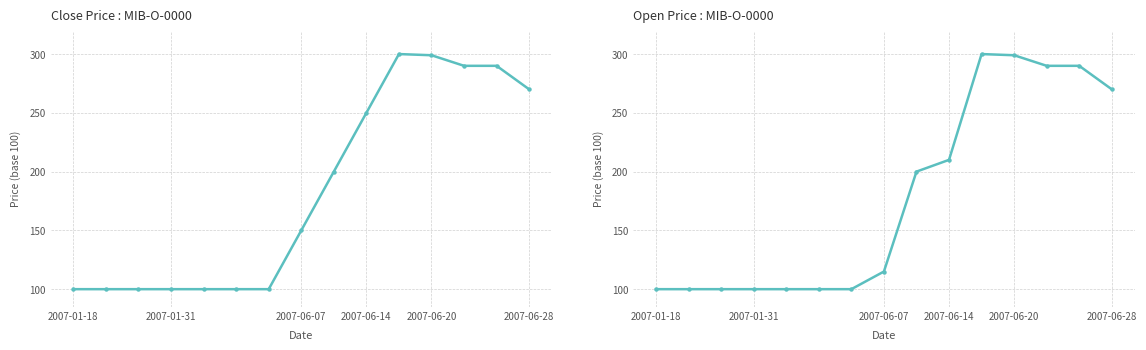

What is the minimum value shown in the chart?

100